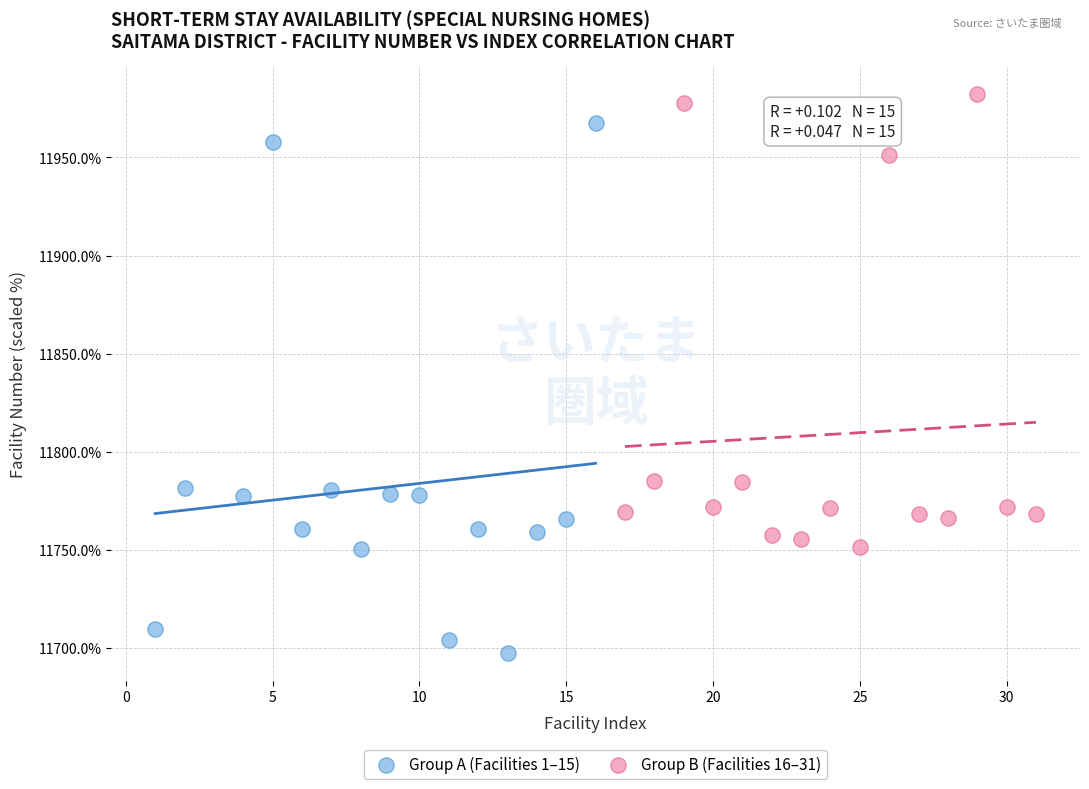

Which series reaches the maximum Y coordinate?

Group B (Facilities 16–31)